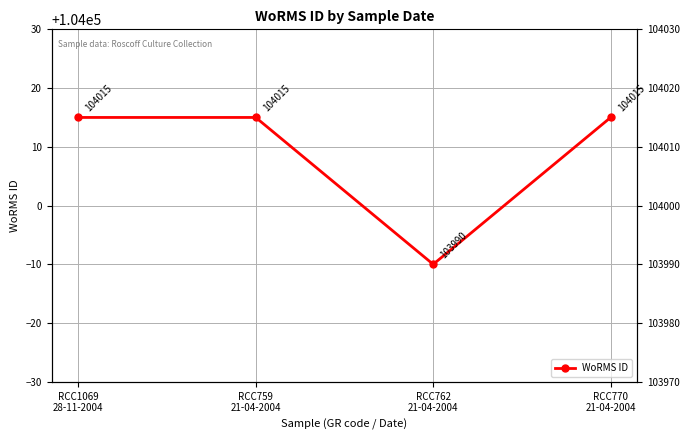

True or false: the data shows 161245 at RCC759
21-04-2004.

False